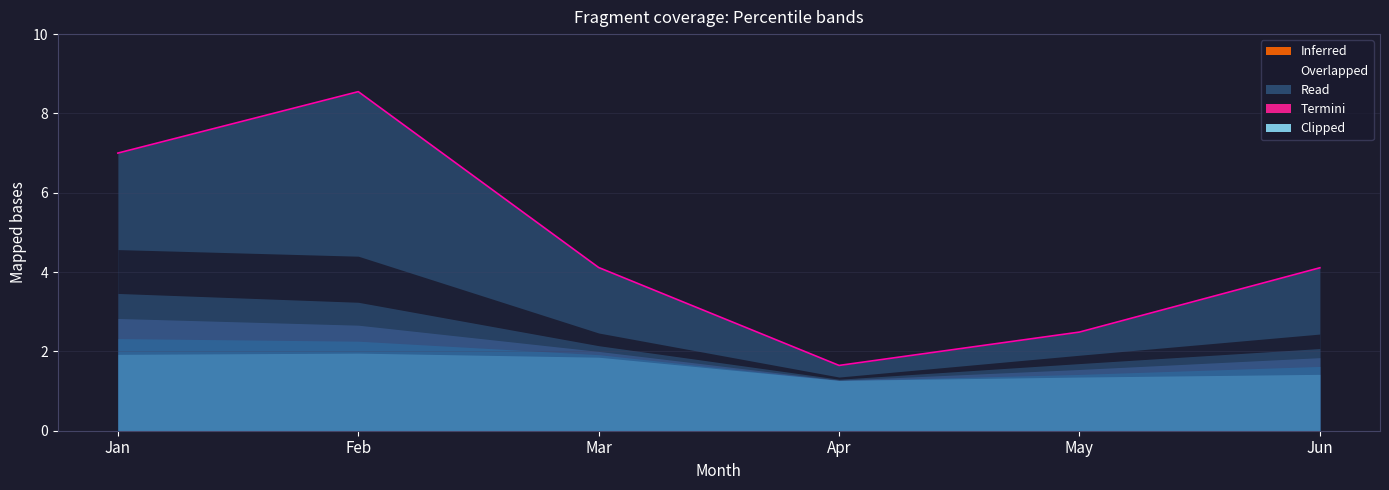

Which category has the lowest value in the pct15 series?

Apr